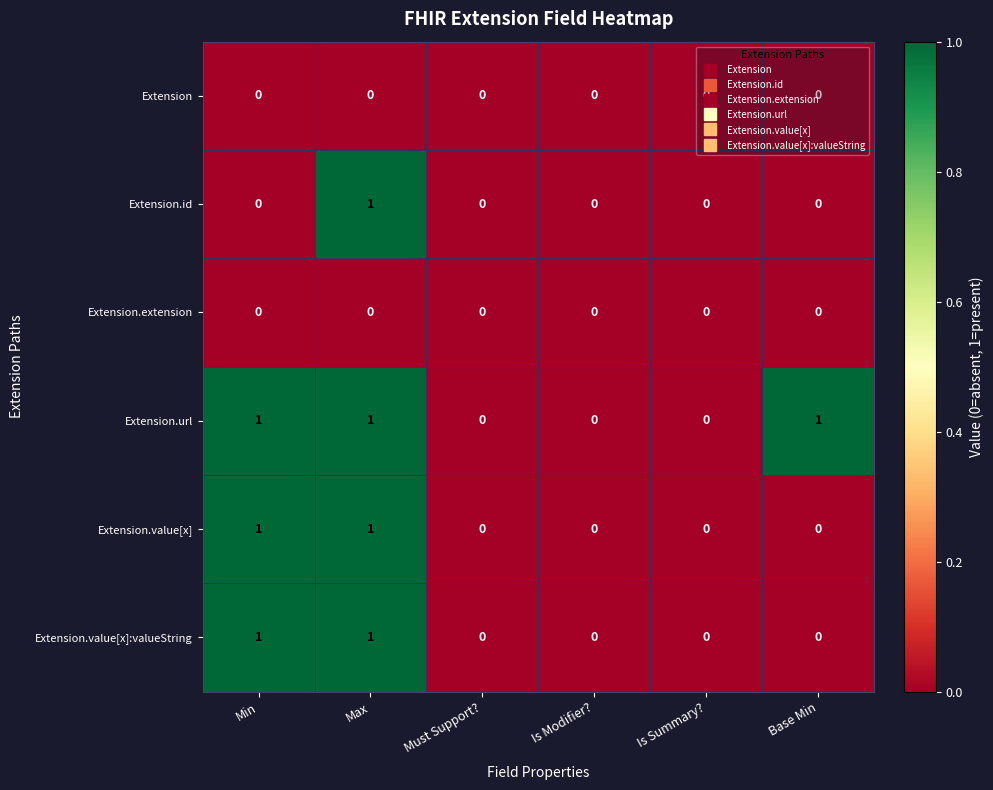

What is the sum of all Extension.url values?

3